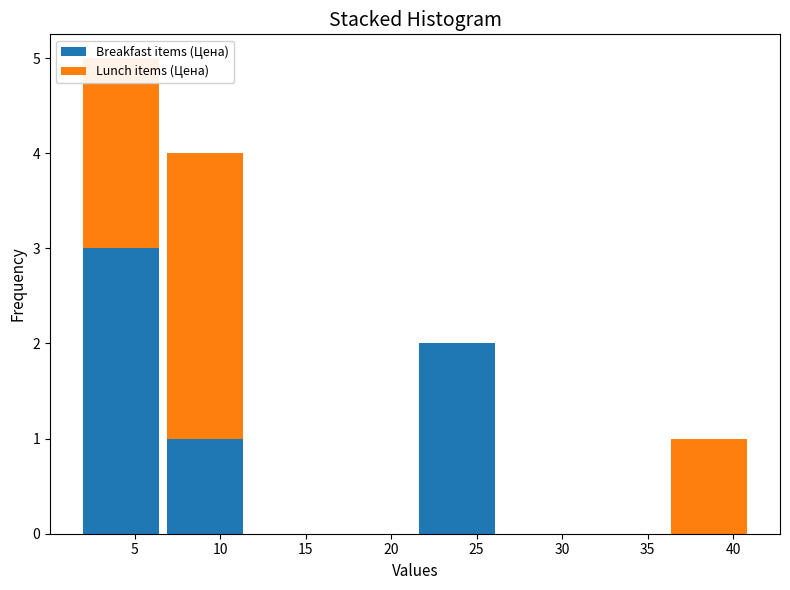

Reading left to right, list every stacked bar in this chart as the range it spans on the x-axis followed by its total height. Neither the bar edges nor the heights are printed on the chart, so give them approximately, as read against the axes.

1.5 to 6.5: 5
6.5 to 11.5: 4
11.5 to 16.5: 0
16.5 to 21.5: 0
21.5 to 26.5: 2
26.5 to 31.0: 0
31.0 to 36.0: 0
36.0 to 41.0: 1